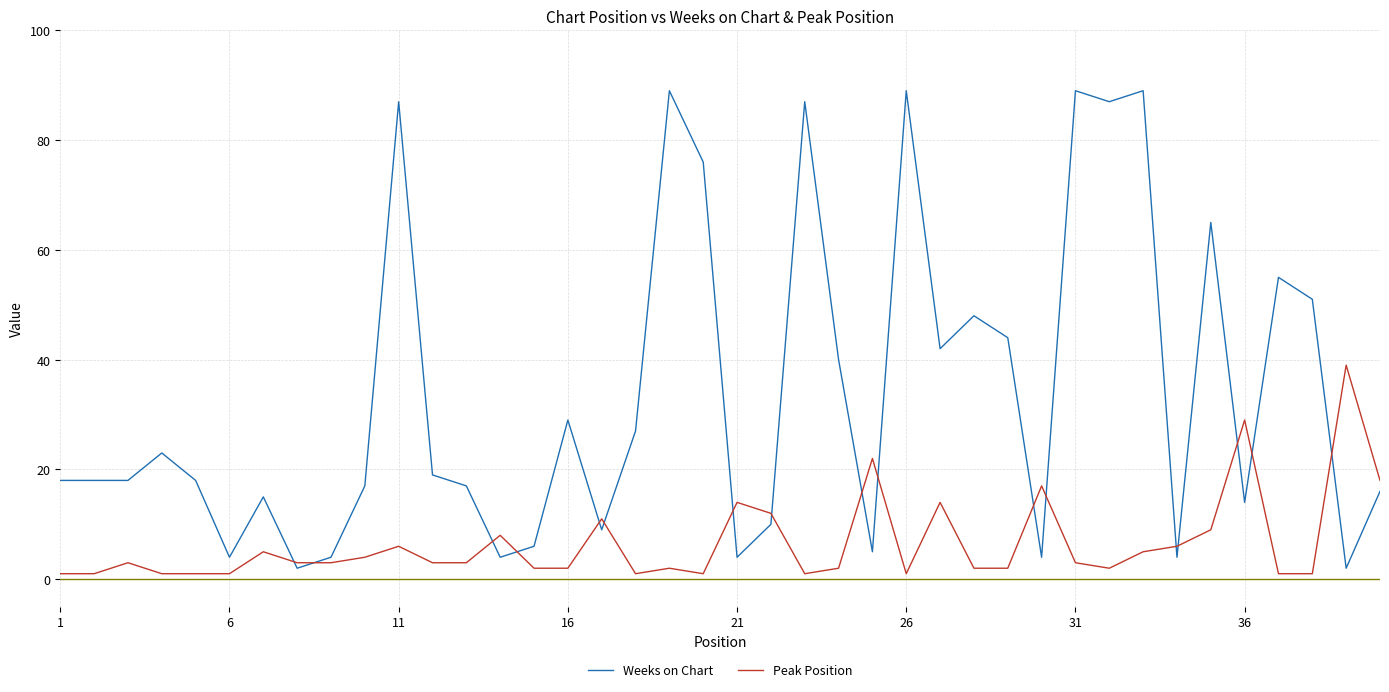

How many intersections are there between Weeks on Chart and Peak Position?

17